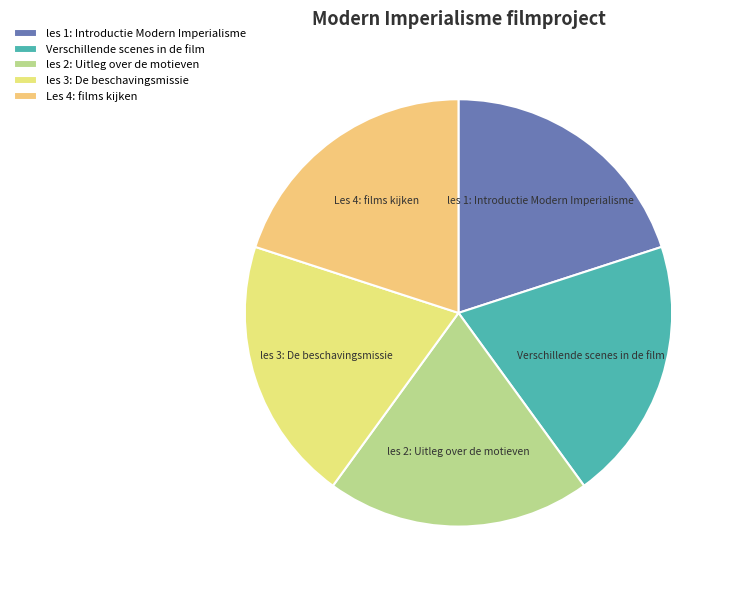

What is the ratio of the value at les 3: De beschavingsmissie to the value at Les 4: films kijken?

1.0